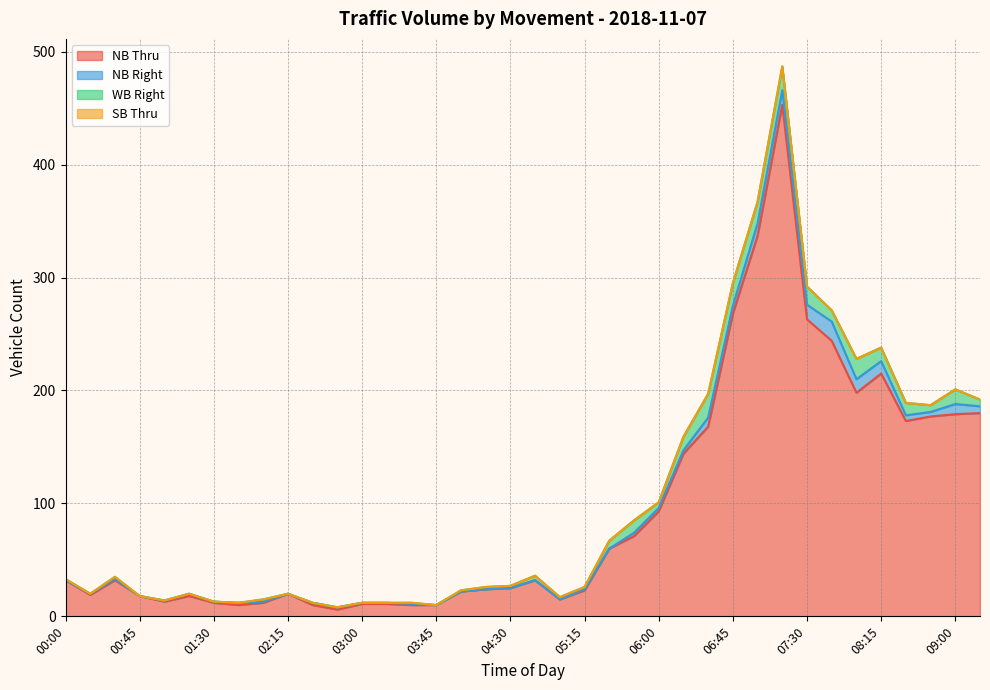

True or false: SB Thru has more than 2 points higher than both neighbors.

False